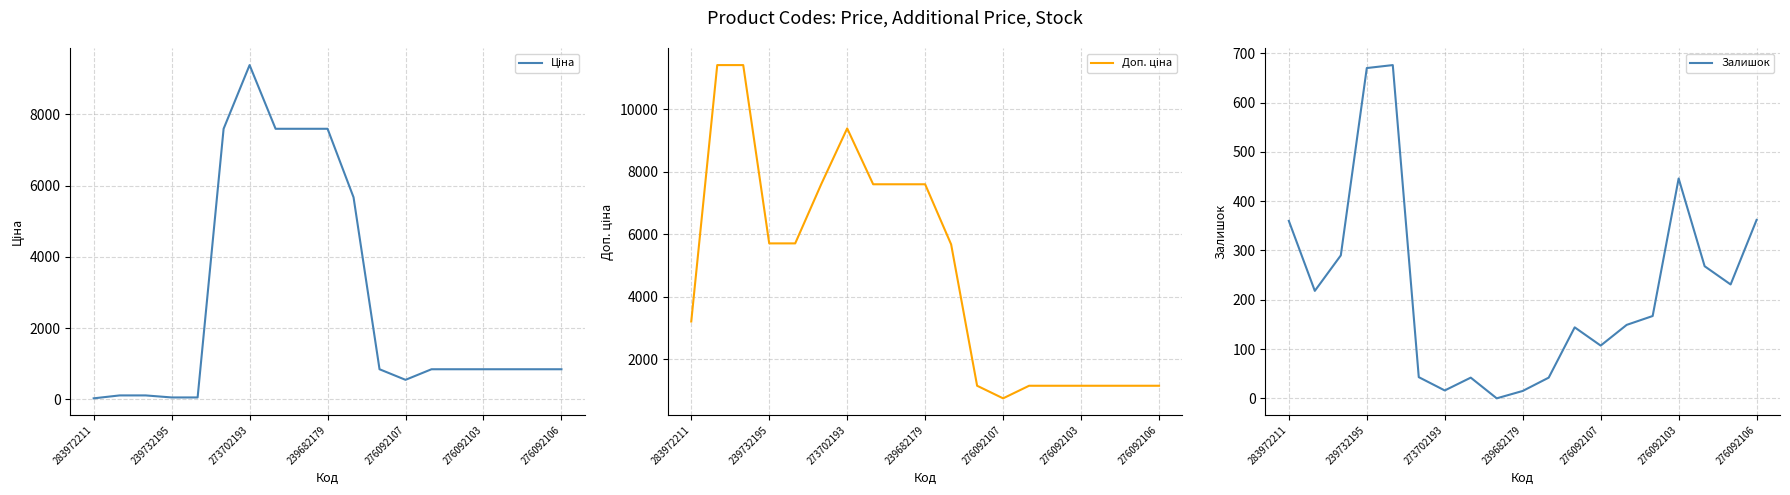

True or false: Залишок has more than 2 points higher than both neighbors.

True